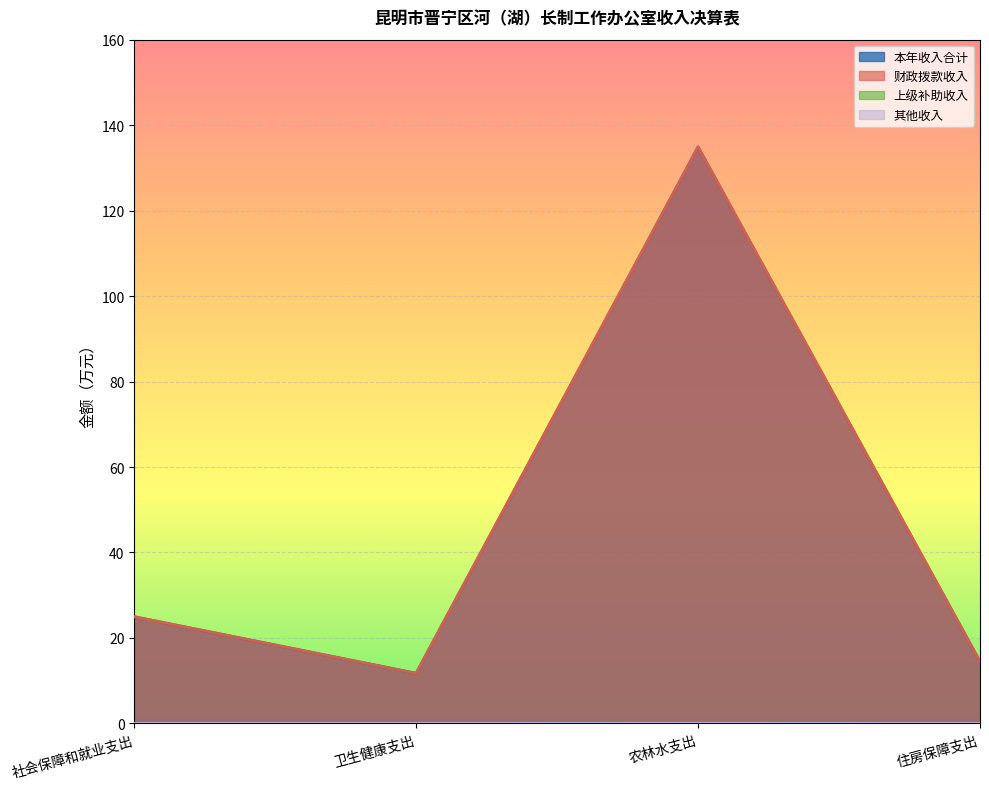

How many distinct data groups are displayed?

4